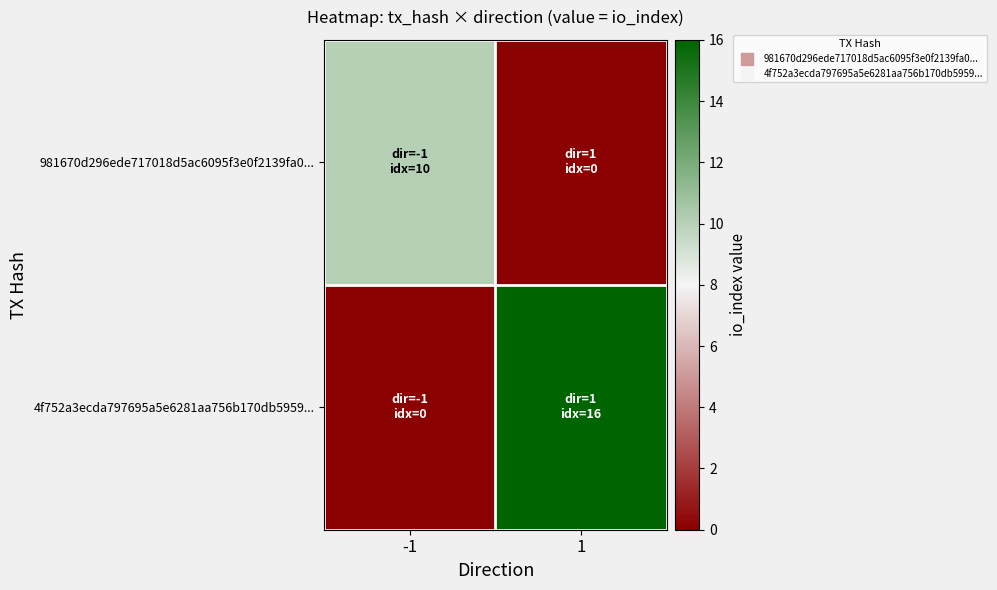

Reading right to left, extract all data points from this chart.

981670d296ede717018d5ac6095f3e0f2139fa0...: 1=0	-1=10
4f752a3ecda797695a5e6281aa756b170db5959...: 1=16	-1=0